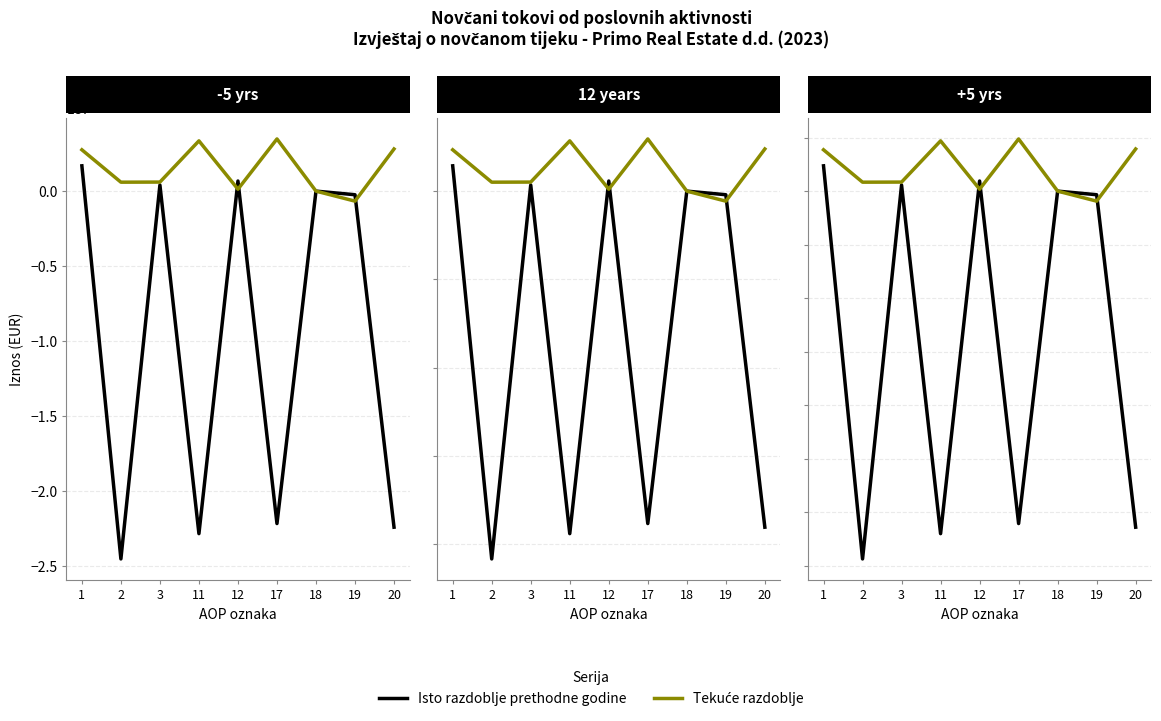

How many series are shown in this chart?

2